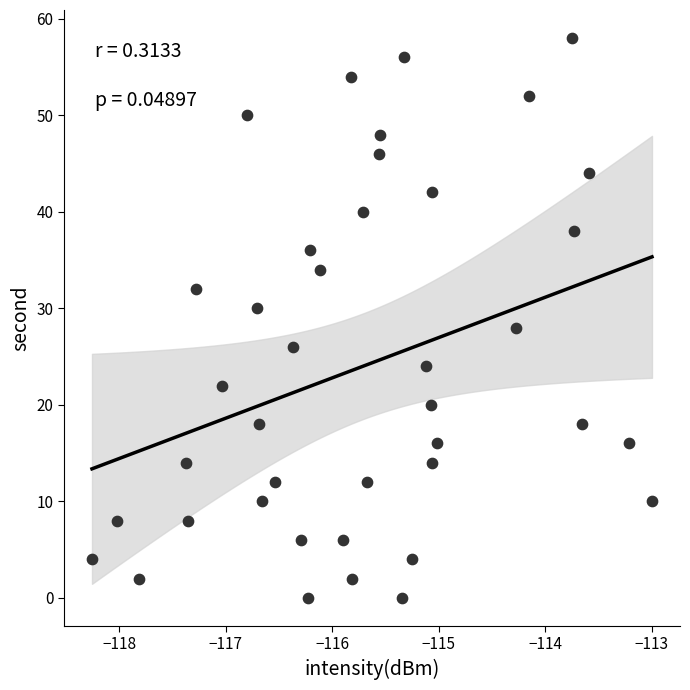

What is the range of Y values (max minus min)?

58